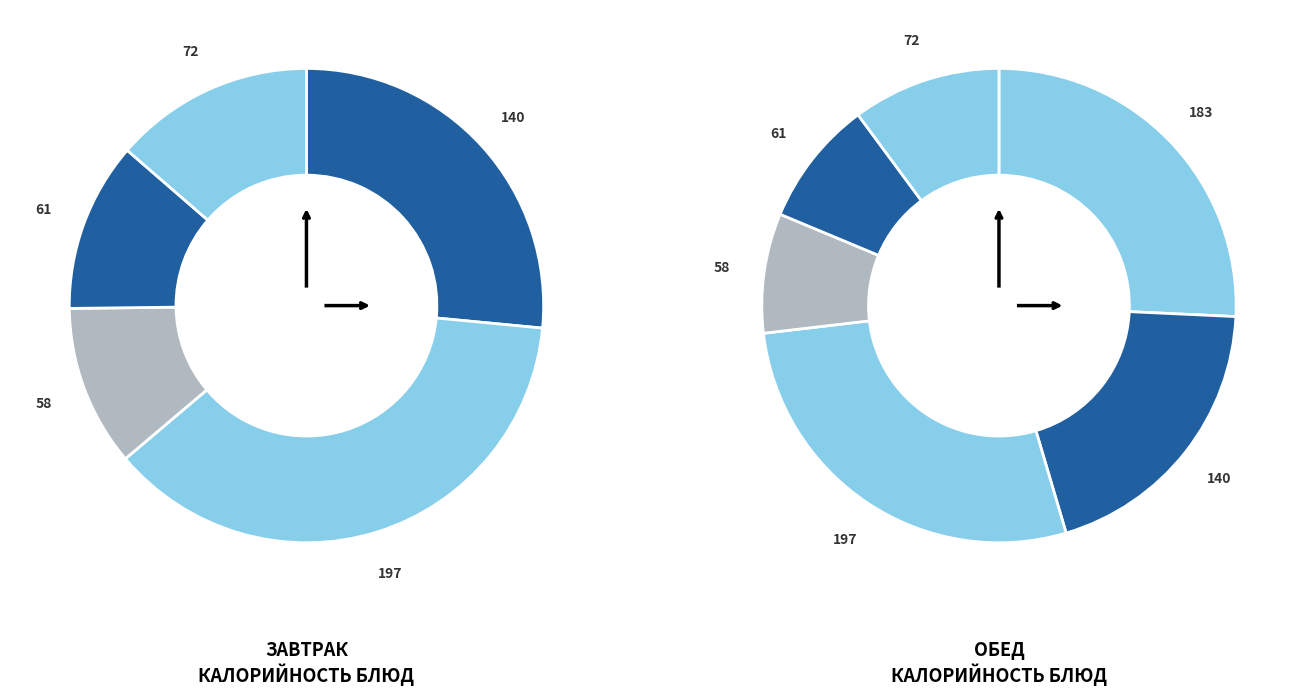

True or false: Сосиска отварная (Завтрак) accounts for 4% of the total.

False